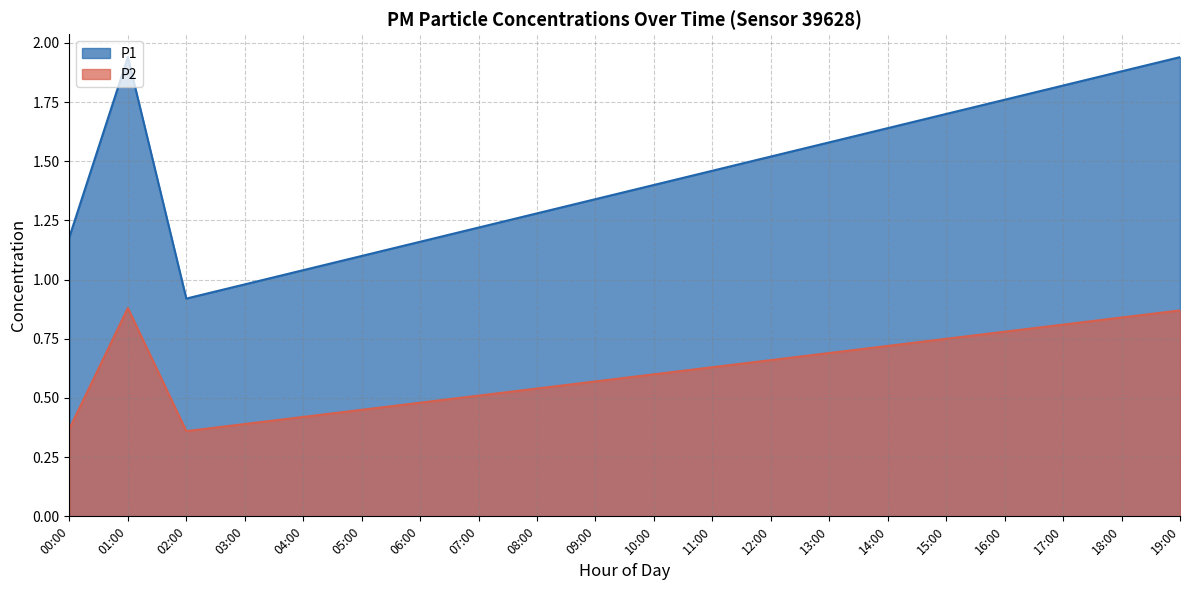

Which series has the largest total across all categories?

P1